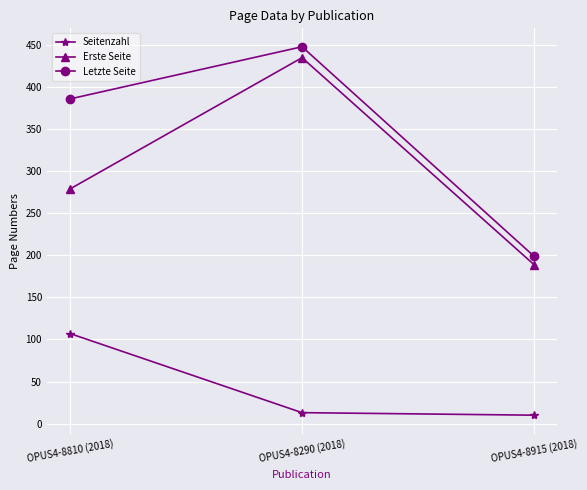

Is the value of Letzte Seite at OPUS4-8915 (2018) greater than the value of Seitenzahl at OPUS4-8915 (2018)?

Yes